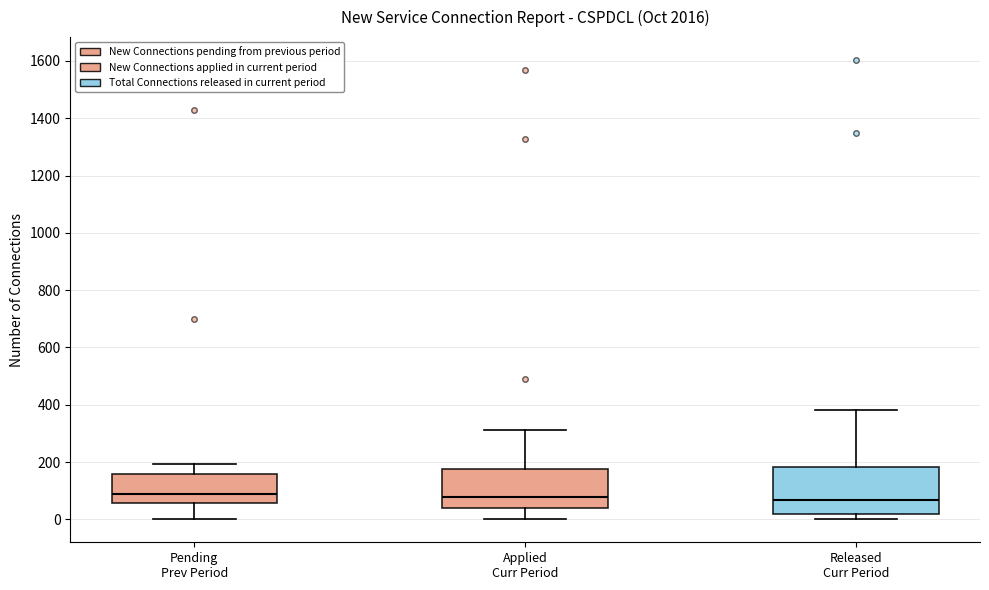

Where is the lower edge of the box for Released Curr Period on the y-axis? The values are not printed on the chart, so give them approximately, as read against the axis.

20